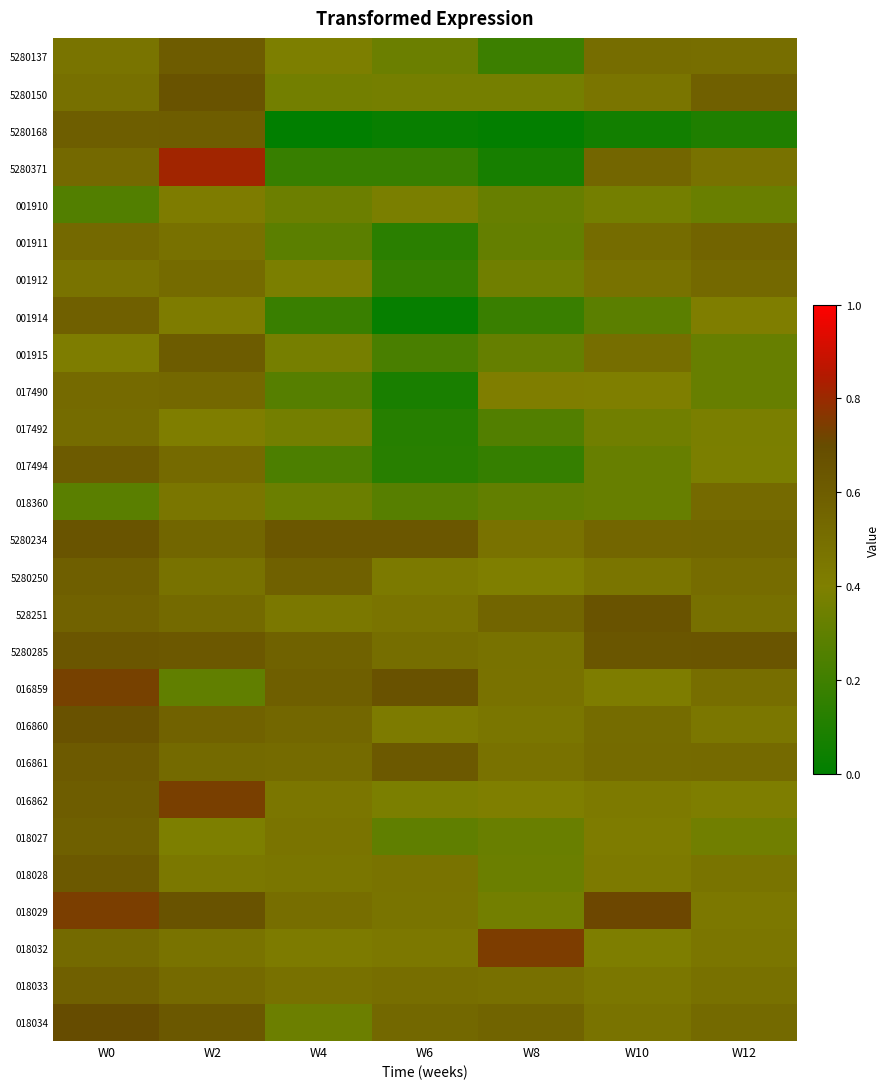

Reading right to left, extract all data points from this chart.

5280137: W12=0.5	W10=0.5	W8=0.2	W6=0.3	W4=0.4	W2=0.6	W0=0.5
5280150: W12=0.6	W10=0.5	W8=0.4	W6=0.4	W4=0.4	W2=0.7	W0=0.5
5280168: W12=0.1	W10=0.1	W8=0.0	W6=0.0	W4=0.0	W2=0.6	W0=0.6
5280371: W12=0.5	W10=0.5	W8=0.1	W6=0.2	W4=0.2	W2=0.8	W0=0.5
001910: W12=0.3	W10=0.4	W8=0.3	W6=0.4	W4=0.3	W2=0.4	W0=0.3
001911: W12=0.6	W10=0.5	W8=0.3	W6=0.1	W4=0.3	W2=0.5	W0=0.5
001912: W12=0.5	W10=0.5	W8=0.4	W6=0.2	W4=0.4	W2=0.5	W0=0.5
001914: W12=0.4	W10=0.3	W8=0.2	W6=0.0	W4=0.2	W2=0.4	W0=0.6
001915: W12=0.3	W10=0.5	W8=0.3	W6=0.2	W4=0.4	W2=0.6	W0=0.4
017490: W12=0.3	W10=0.4	W8=0.4	W6=0.1	W4=0.3	W2=0.5	W0=0.5
017492: W12=0.4	W10=0.4	W8=0.3	W6=0.1	W4=0.4	W2=0.4	W0=0.5
017494: W12=0.4	W10=0.3	W8=0.2	W6=0.1	W4=0.2	W2=0.5	W0=0.6
018360: W12=0.5	W10=0.3	W8=0.3	W6=0.3	W4=0.3	W2=0.5	W0=0.3
5280234: W12=0.5	W10=0.5	W8=0.5	W6=0.6	W4=0.6	W2=0.5	W0=0.7
5280250: W12=0.5	W10=0.5	W8=0.4	W6=0.4	W4=0.6	W2=0.5	W0=0.6
528251: W12=0.5	W10=0.7	W8=0.6	W6=0.5	W4=0.4	W2=0.5	W0=0.6
5280285: W12=0.6	W10=0.6	W8=0.5	W6=0.5	W4=0.6	W2=0.6	W0=0.6
016859: W12=0.5	W10=0.4	W8=0.5	W6=0.7	W4=0.6	W2=0.3	W0=0.7
016860: W12=0.4	W10=0.5	W8=0.5	W6=0.4	W4=0.5	W2=0.6	W0=0.7
016861: W12=0.5	W10=0.5	W8=0.5	W6=0.6	W4=0.5	W2=0.5	W0=0.6
016862: W12=0.4	W10=0.4	W8=0.4	W6=0.4	W4=0.5	W2=0.7	W0=0.6
018027: W12=0.4	W10=0.4	W8=0.3	W6=0.3	W4=0.5	W2=0.4	W0=0.6
018028: W12=0.5	W10=0.4	W8=0.3	W6=0.5	W4=0.5	W2=0.4	W0=0.6
018029: W12=0.4	W10=0.7	W8=0.4	W6=0.5	W4=0.5	W2=0.7	W0=0.7
018032: W12=0.5	W10=0.4	W8=0.7	W6=0.4	W4=0.4	W2=0.5	W0=0.5
018033: W12=0.5	W10=0.4	W8=0.5	W6=0.5	W4=0.5	W2=0.5	W0=0.6
018034: W12=0.5	W10=0.5	W8=0.6	W6=0.5	W4=0.3	W2=0.6	W0=0.7